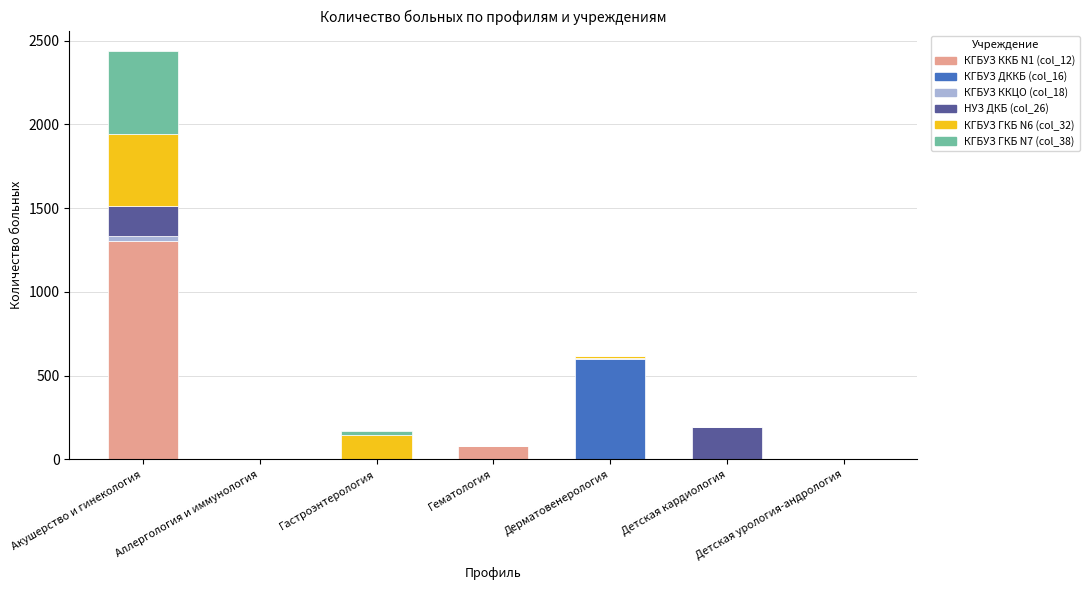

At which category is the sum across all series the highest?

Акушерство и гинекология